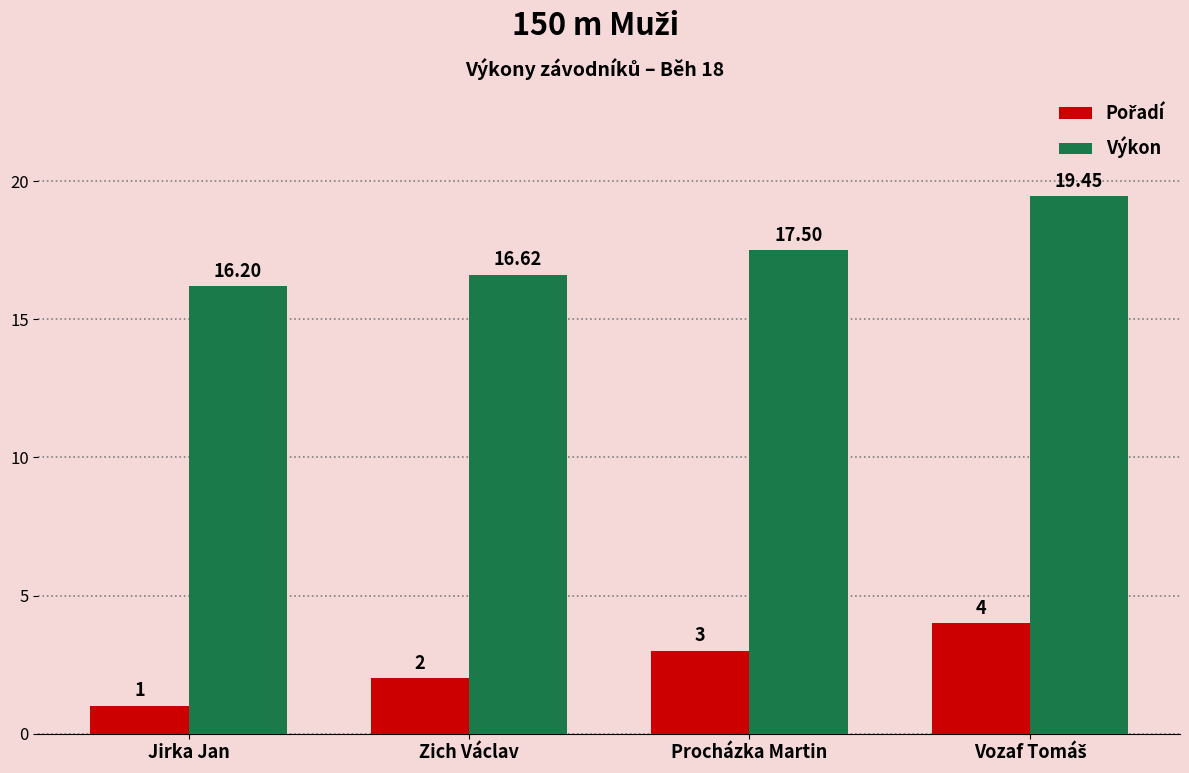

Which series has the largest total across all categories?

Výkon